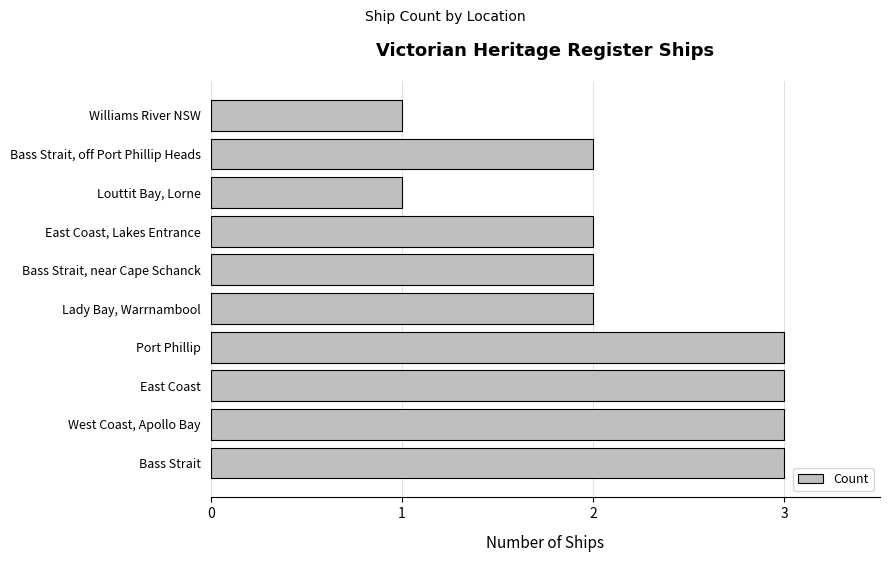

Approximately how many times larger is the value at Lady Bay, Warrnambool compared to Louttit Bay, Lorne?

2.0